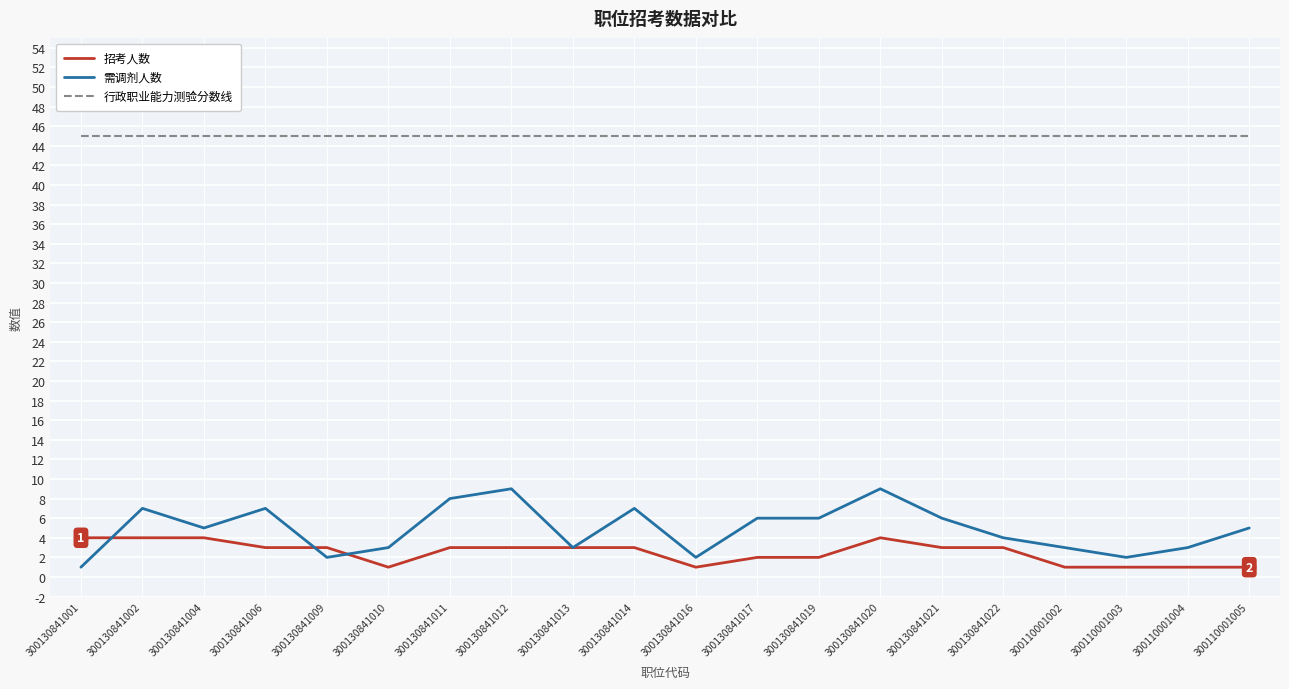

Which series has the widest spread of values?

需调剂人数